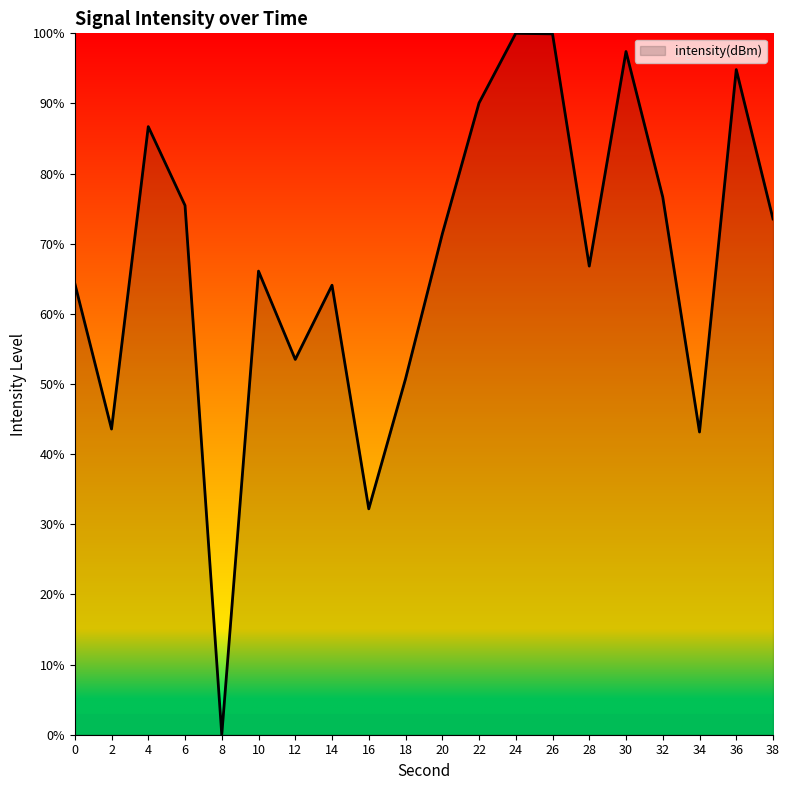

What is the greatest value displayed?

100.0